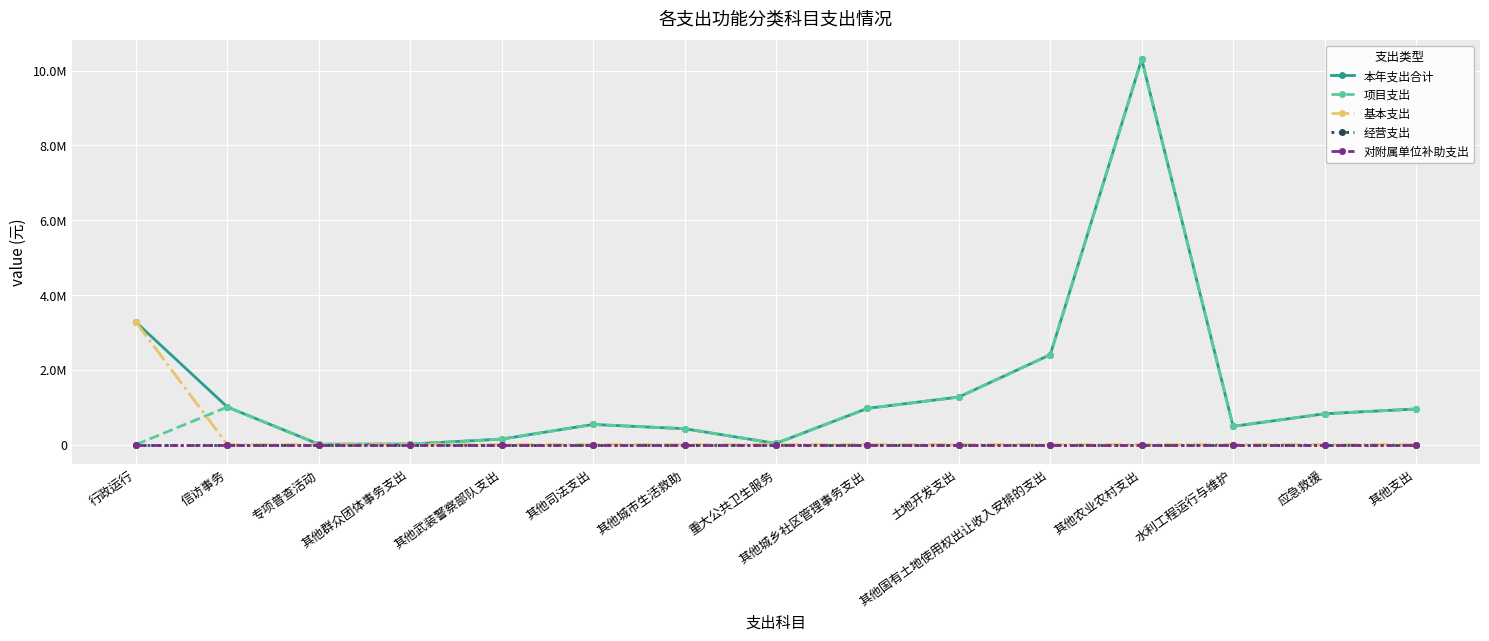

Reading right to left, list all the values displayed in this chart.

本年支出合计: 953056.2	824937.2	488370.0	10304390.6	2404994.8	1271732.0	969035.0	31400.0	425250.0	539086.5	147606.8	14536.0	10640.0	1005682.4	3275441.3
项目支出: 953056.2	824937.2	488370.0	10304390.6	2404994.8	1271732.0	969035.0	31400.0	425250.0	539086.5	147606.8	14536.0	10640.0	1005682.4	0.0
基本支出: 0.0	0.0	0.0	0.0	0.0	0.0	0.0	0.0	0.0	0.0	0.0	0.0	0.0	0.0	3275441.3
经营支出: 0.0	0.0	0.0	0.0	0.0	0.0	0.0	0.0	0.0	0.0	0.0	0.0	0.0	0.0	0.0
对附属单位补助支出: 0.0	0.0	0.0	0.0	0.0	0.0	0.0	0.0	0.0	0.0	0.0	0.0	0.0	0.0	0.0